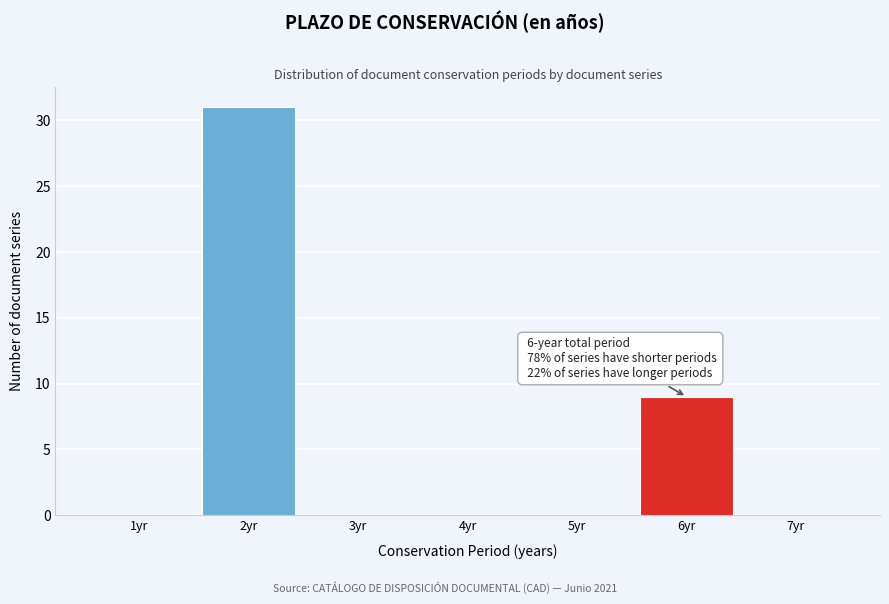

Over which range of the x-axis is the bar tallest?

1.5 to 2.5